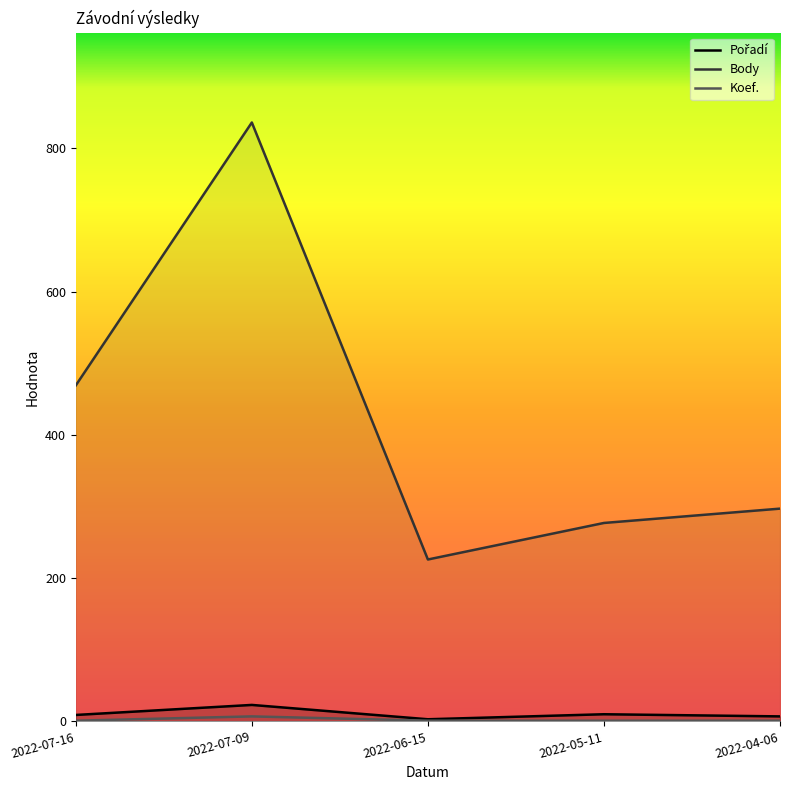

What is the difference between the second highest and second lowest values in the Body series?

192